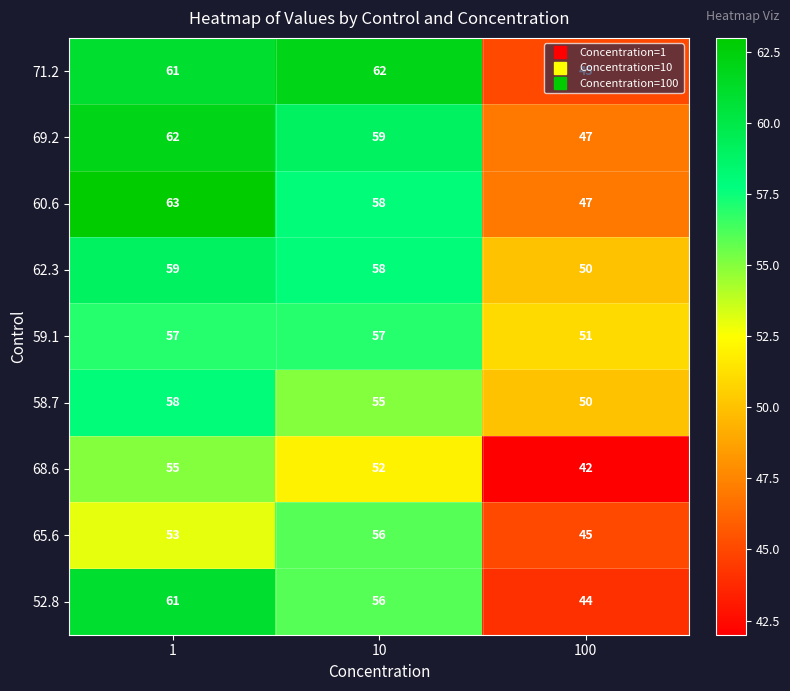

Rank the categories by 65.6 value from lowest to highest.

100, 1, 10